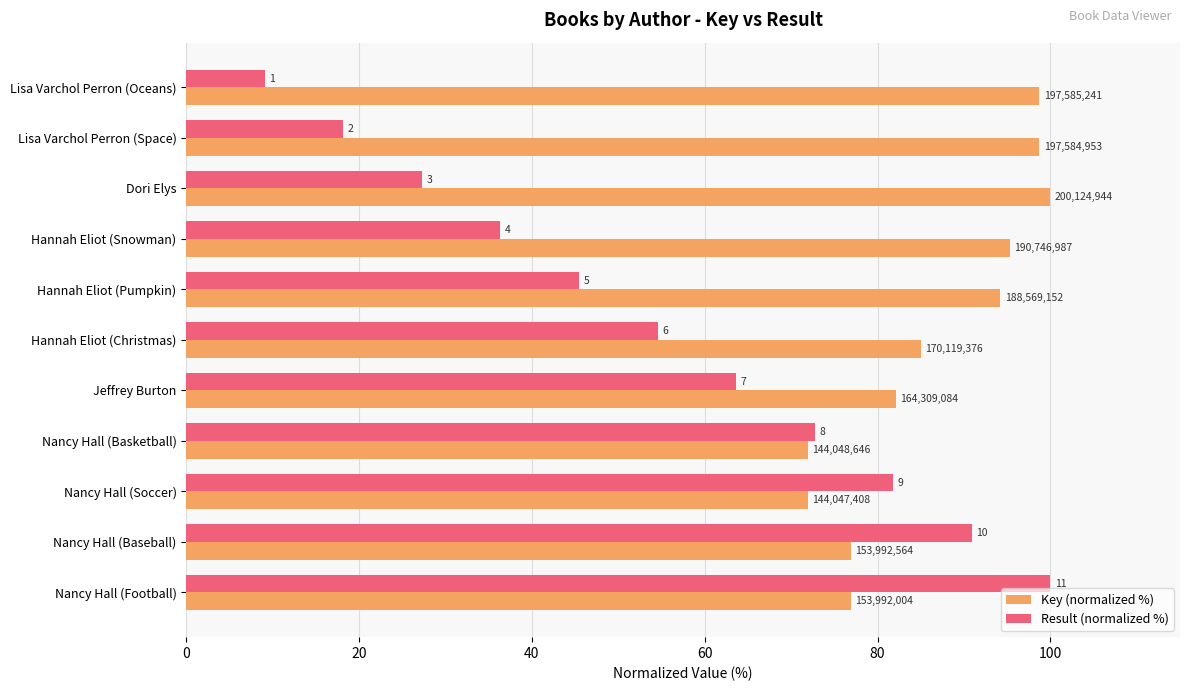

What are all the series names shown in the legend?

Key (normalized %), Result (normalized %)